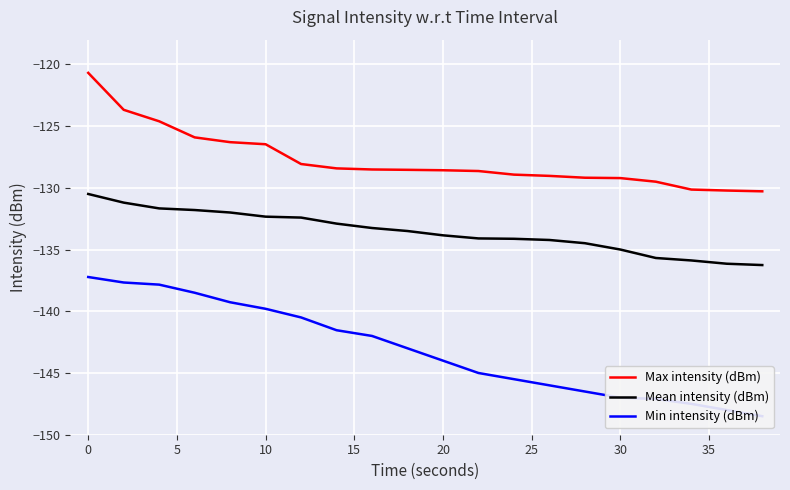

At how many categories does at least one series exceed -146?

20